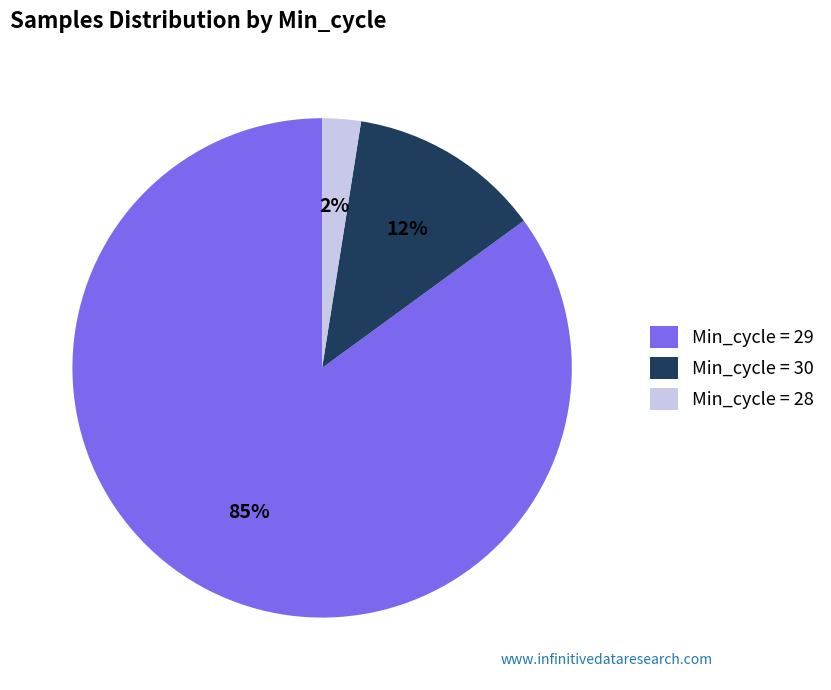

What is the smallest slice in the pie chart?

Min_cycle = 28